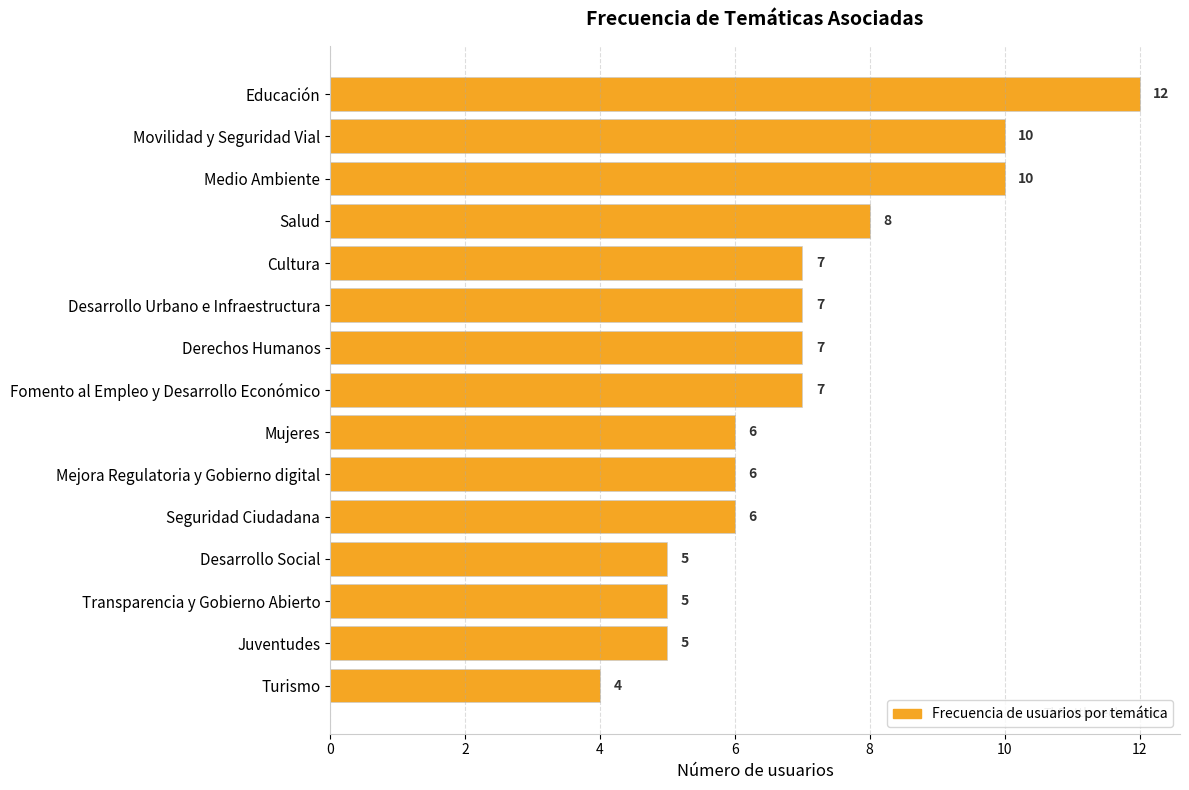

Reading top to bottom, transcribe all the data shown in this chart.

Educación=12	Movilidad y Seguridad Vial=10	Medio Ambiente=10	Salud=8	Cultura=7	Desarrollo Urbano e Infraestructura=7	Derechos Humanos=7	Fomento al Empleo y Desarrollo Económico=7	Mujeres=6	Mejora Regulatoria y Gobierno digital=6	Seguridad Ciudadana=6	Desarrollo Social=5	Transparencia y Gobierno Abierto=5	Juventudes=5	Turismo=4